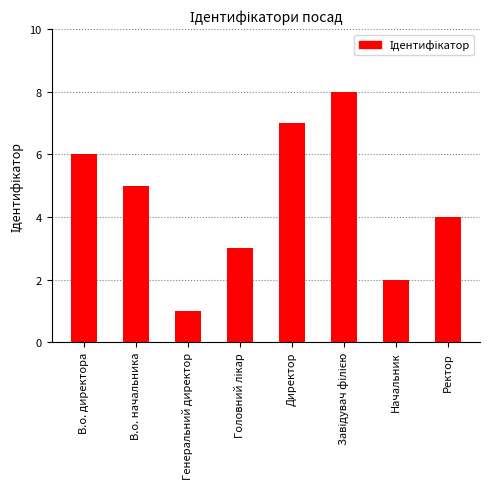

The chart shows a value of 2 at В.о. директора. True or false?

False